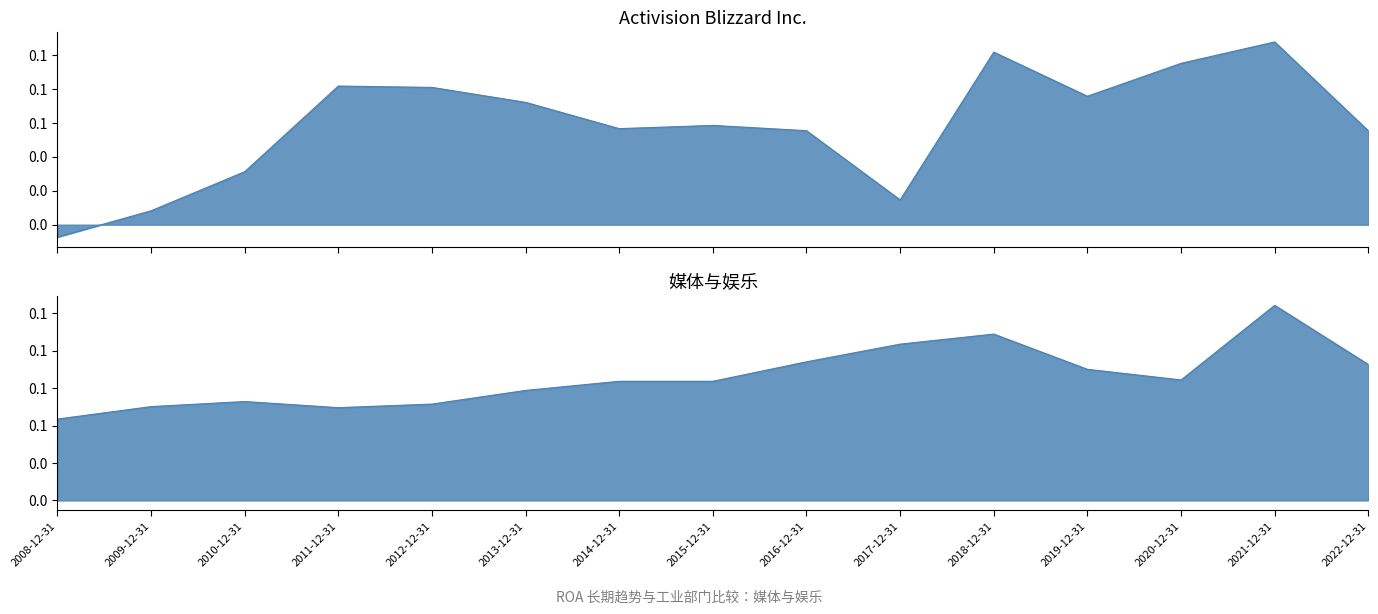

Reading left to right, list all the values displayed in this chart.

Activision Blizzard Inc.: 2008-12-31=-0.0	2009-12-31=0.0	2010-12-31=0.0	2011-12-31=0.1	2012-12-31=0.1	2013-12-31=0.1	2014-12-31=0.1	2015-12-31=0.1	2016-12-31=0.1	2017-12-31=0.0	2018-12-31=0.1	2019-12-31=0.1	2020-12-31=0.1	2021-12-31=0.1	2022-12-31=0.1
媒体与娱乐: 2008-12-31=0.1	2009-12-31=0.1	2010-12-31=0.1	2011-12-31=0.1	2012-12-31=0.1	2013-12-31=0.1	2014-12-31=0.1	2015-12-31=0.1	2016-12-31=0.1	2017-12-31=0.1	2018-12-31=0.1	2019-12-31=0.1	2020-12-31=0.1	2021-12-31=0.1	2022-12-31=0.1